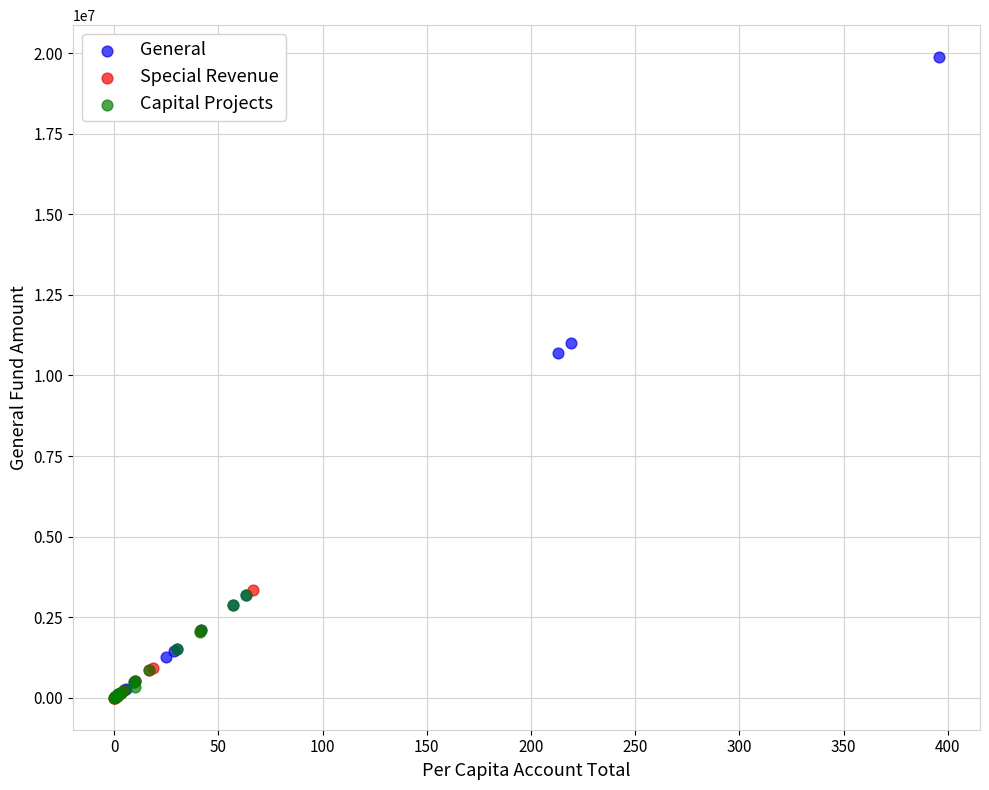

Which series has the largest Y range (max minus min)?

General